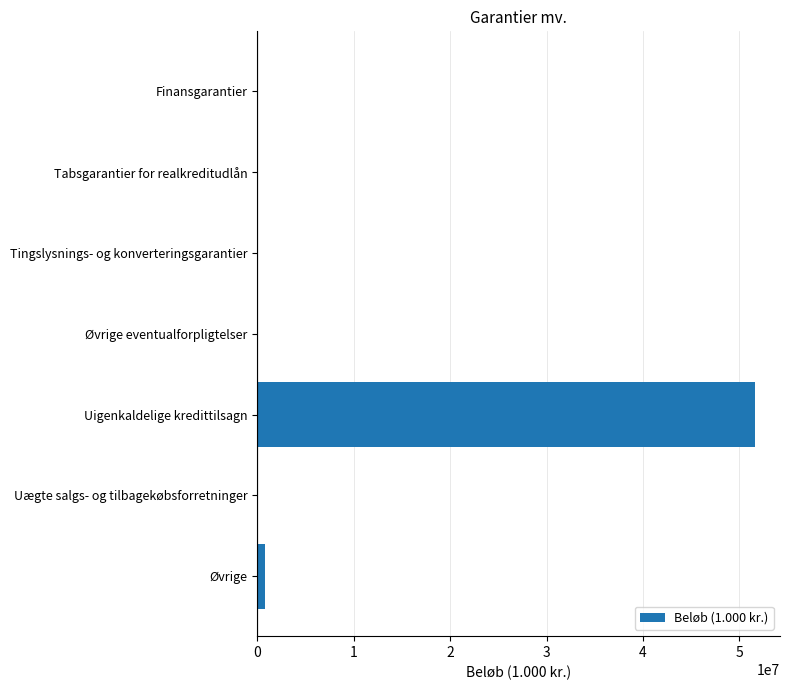

Does the chart contain stacked bars?

No